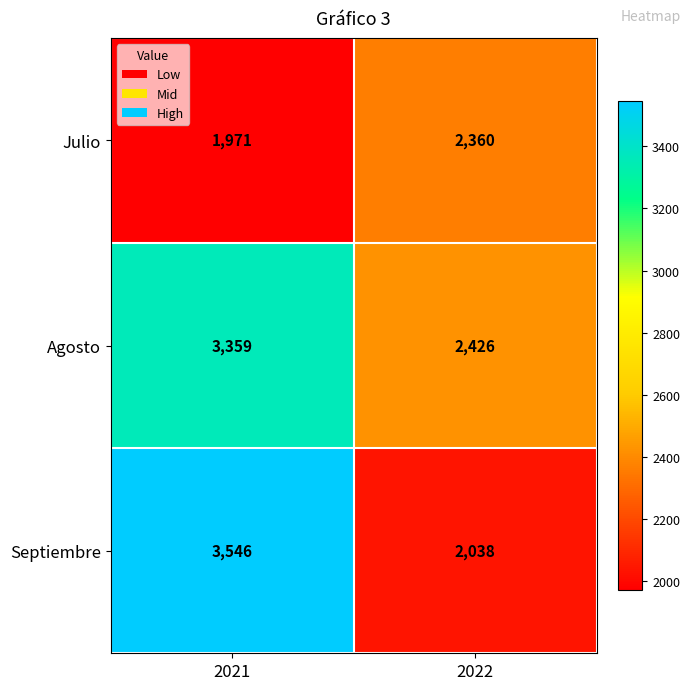

What value does the Agosto series have at 2022, to the nearest 10?

2430